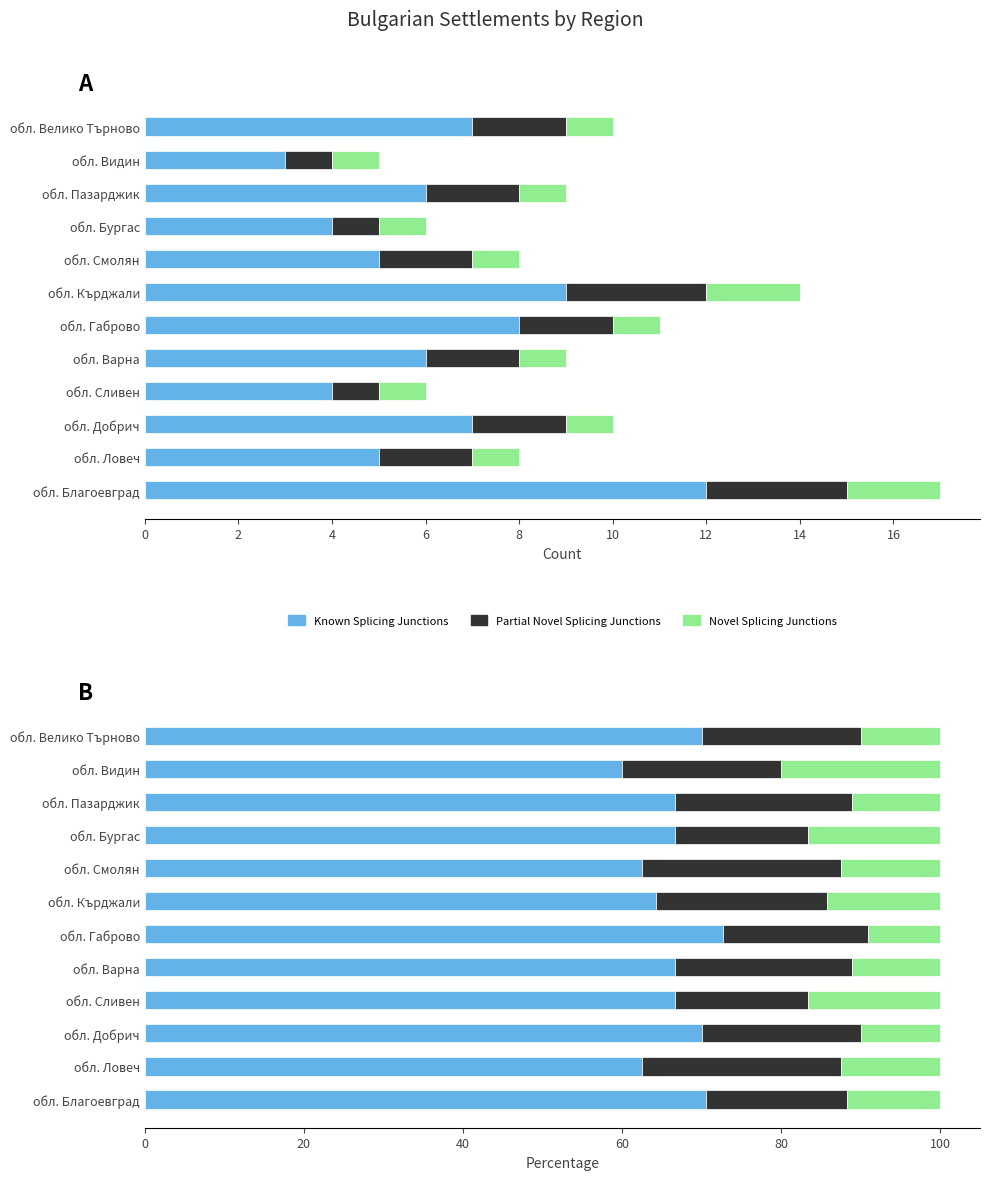

What is the sum of all Partial Novel Splicing Junctions values?

245.0